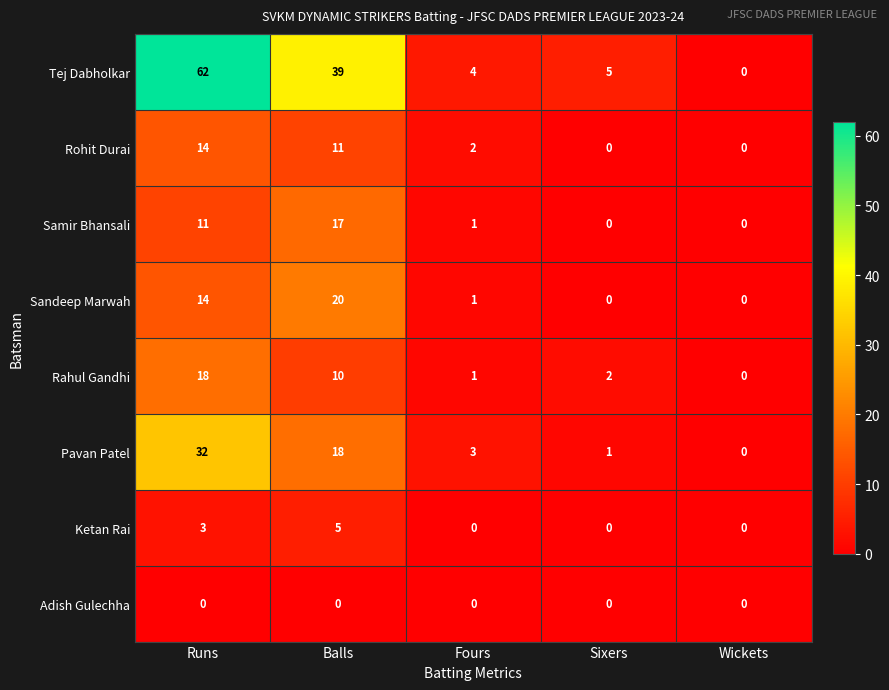

What is the greatest value displayed?

62